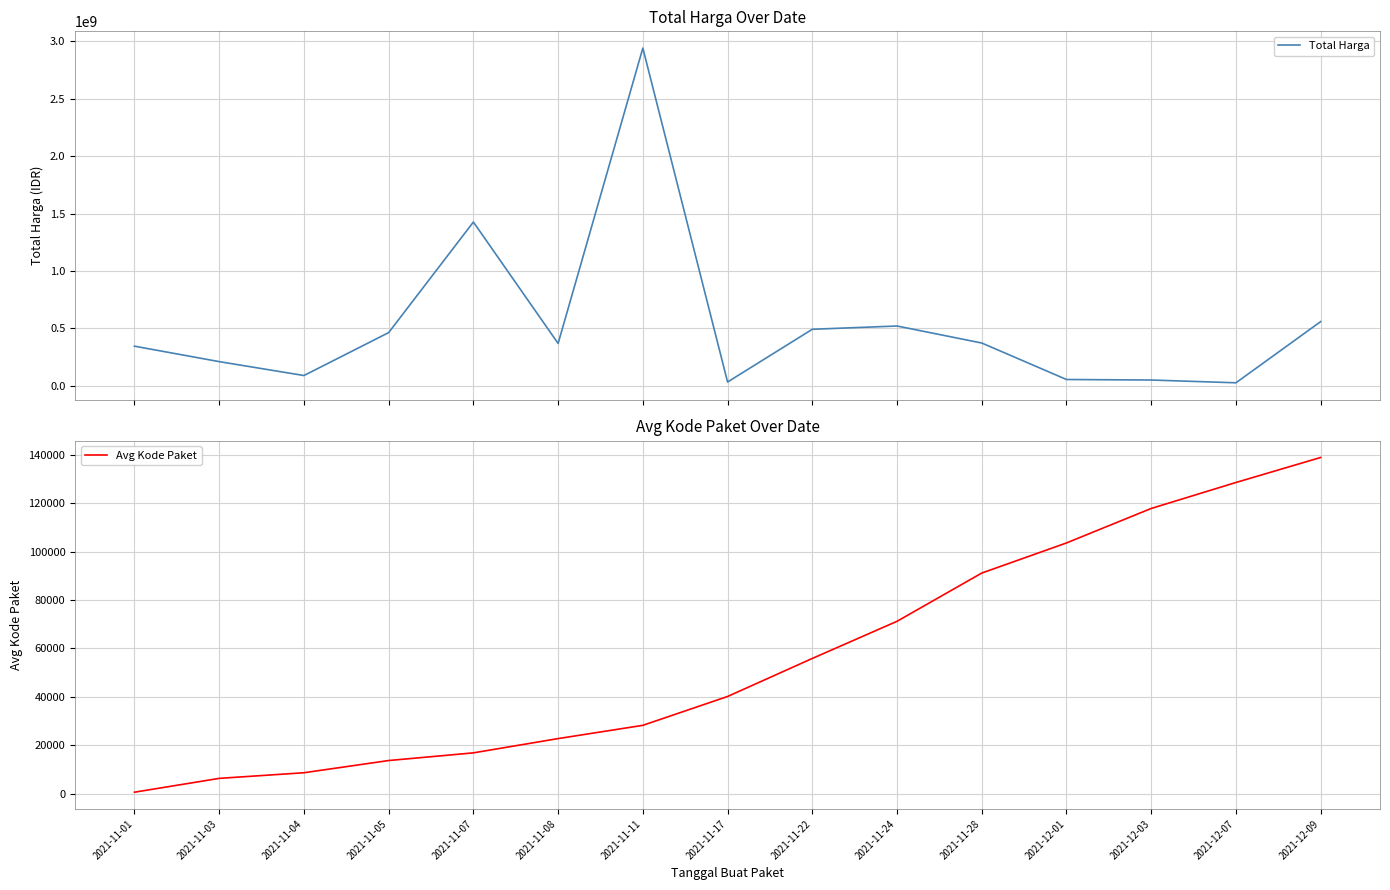

Is it true that Total Harga equals 90672075.0 at 2021-11-04?

True